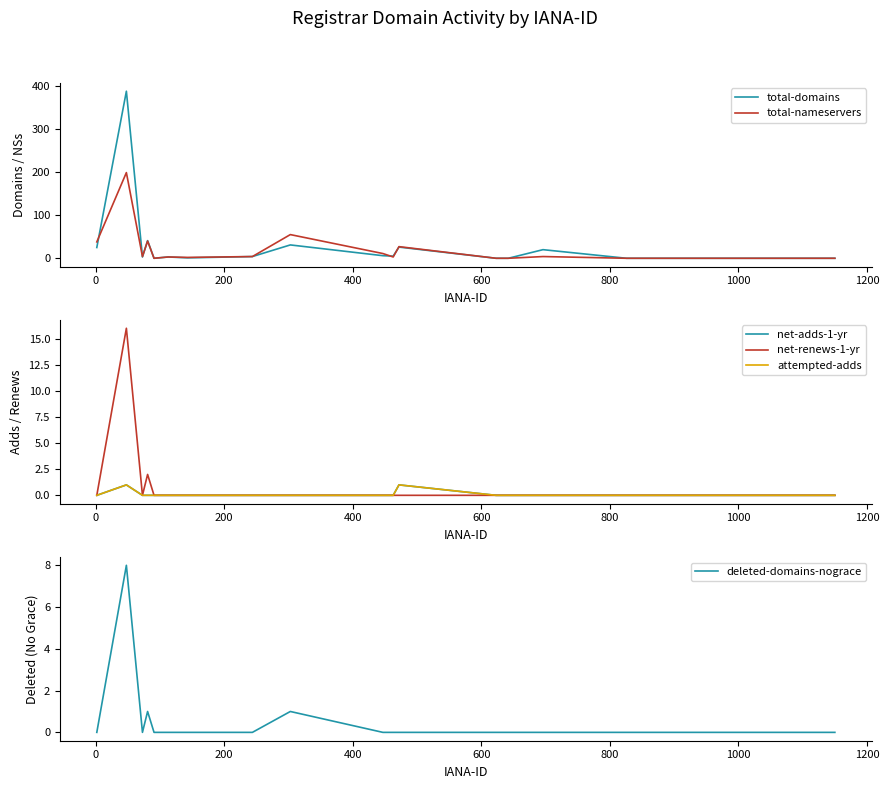

What is the highest value of the total-domains series?

388